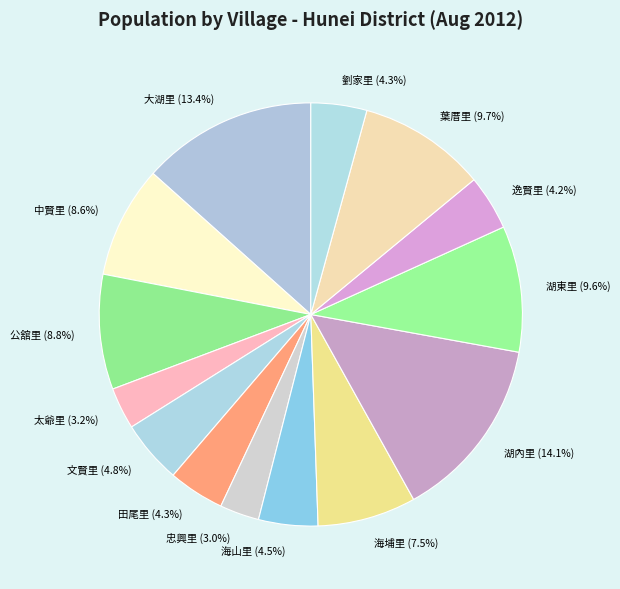

Count the number of slices in the pie.

14